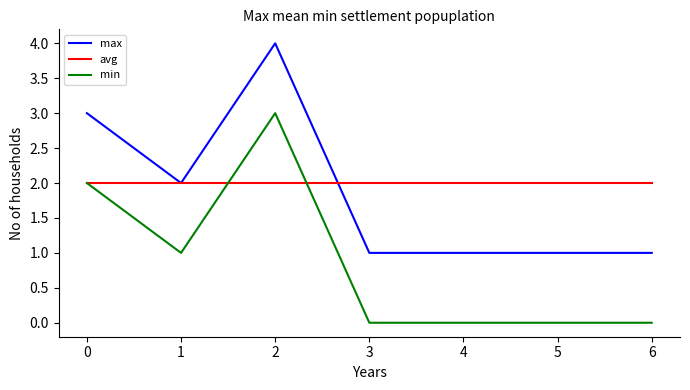

True or false: max has more than 2 points higher than both neighbors.

False